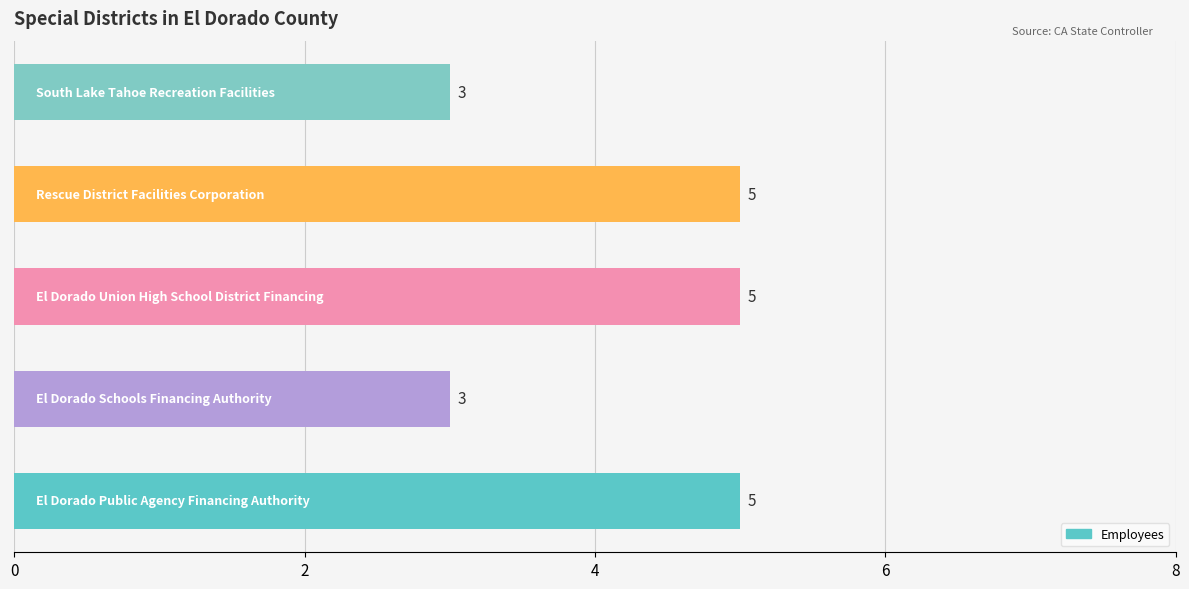

How many values are between 3 and 5?

5